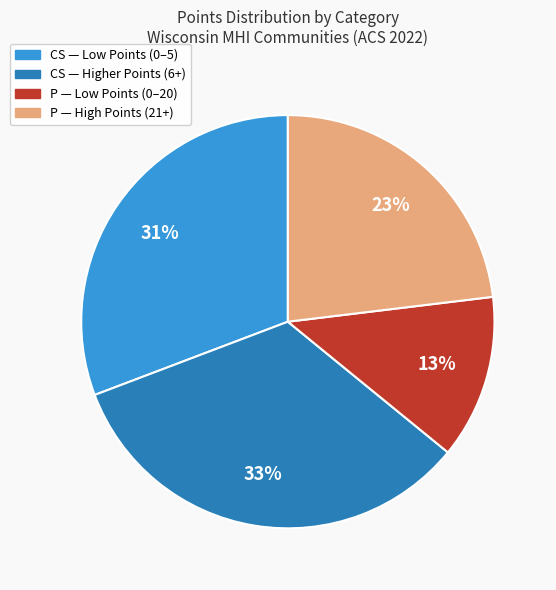

Is there any slice that represents more than half of the pie?

No